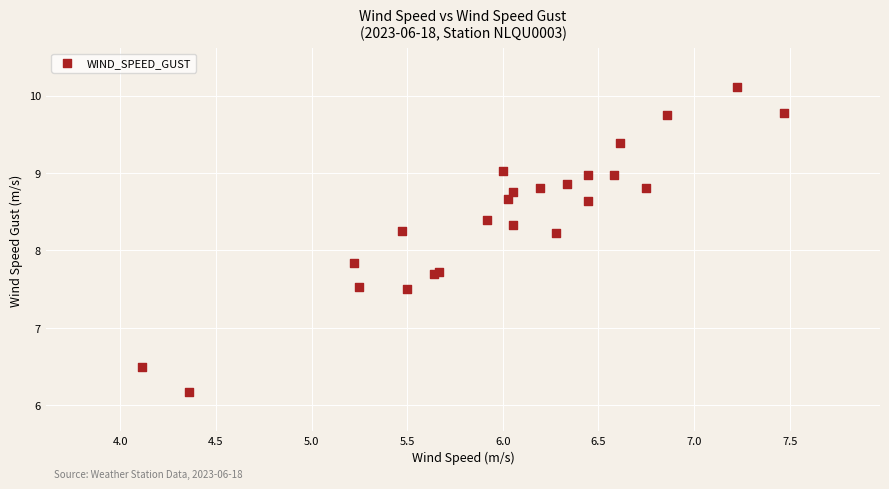

What Y value in the scatter plot is closest to 8?

7.8